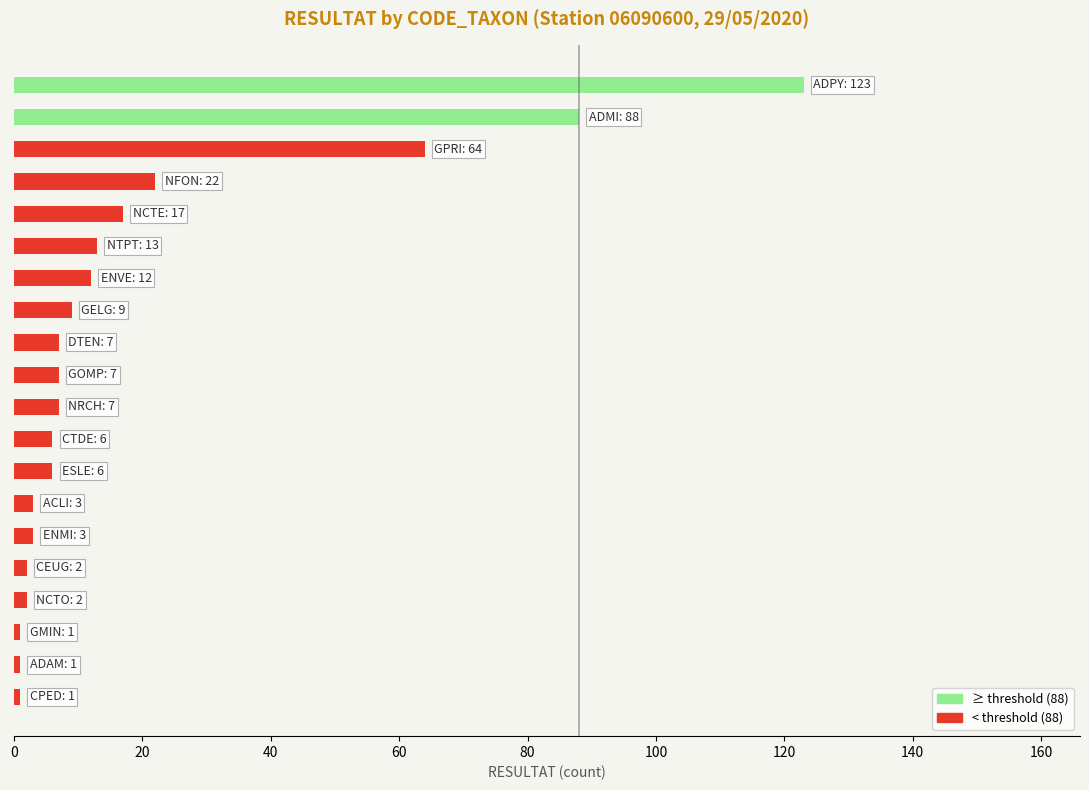

What is the average value?

20